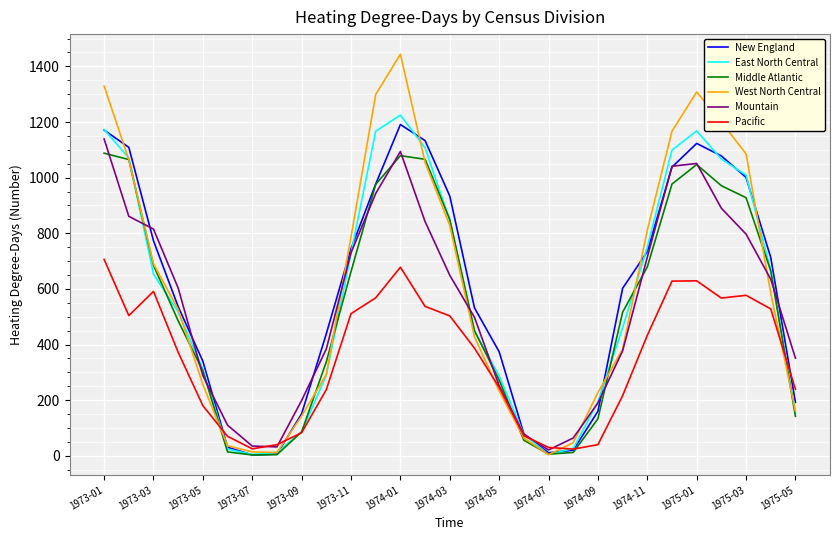

What is the smallest value displayed?

3